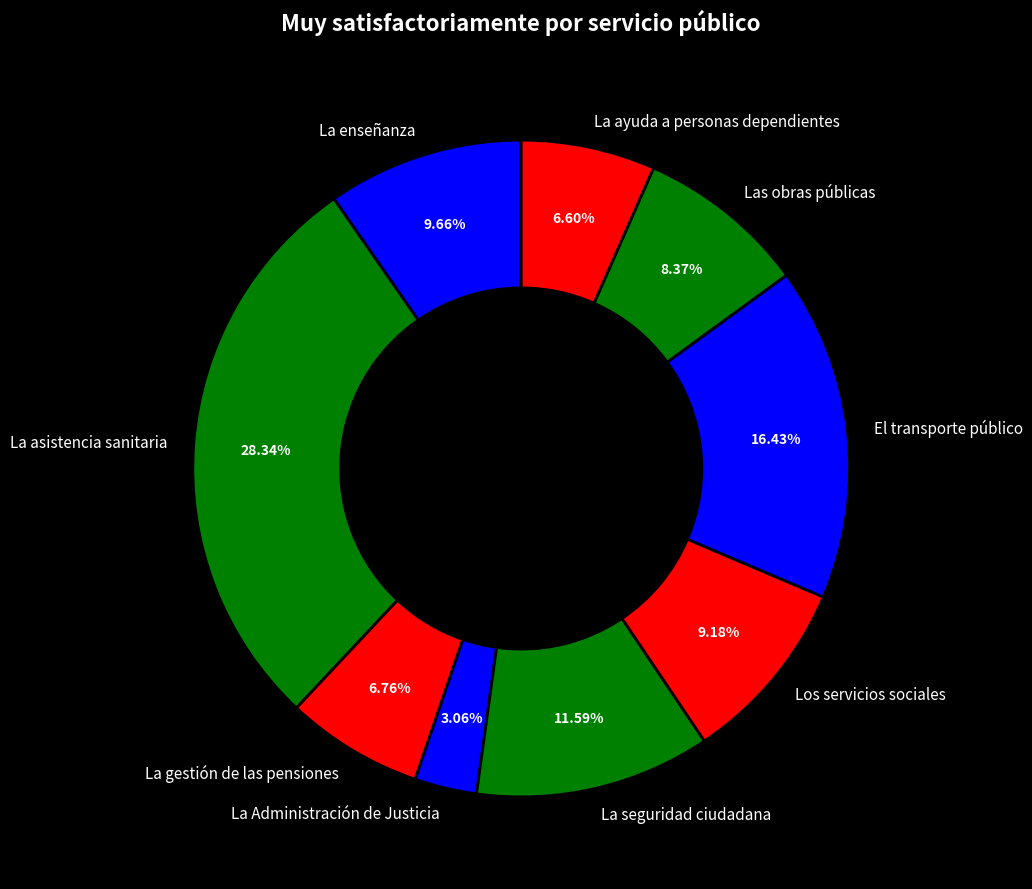

Between La asistencia sanitaria and La ayuda a personas dependientes, which is larger?

La asistencia sanitaria